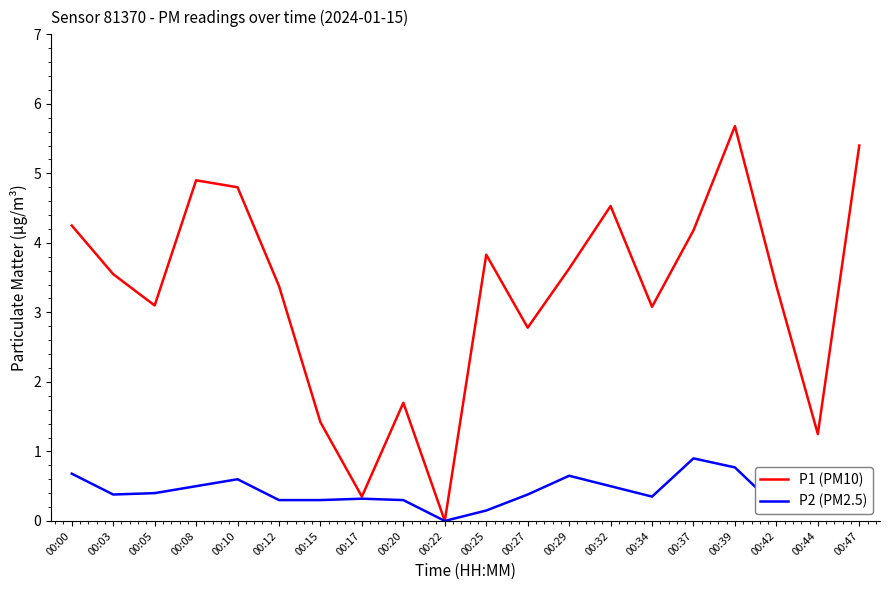

At which label does P1 (PM10) first exceed 3?

00:00